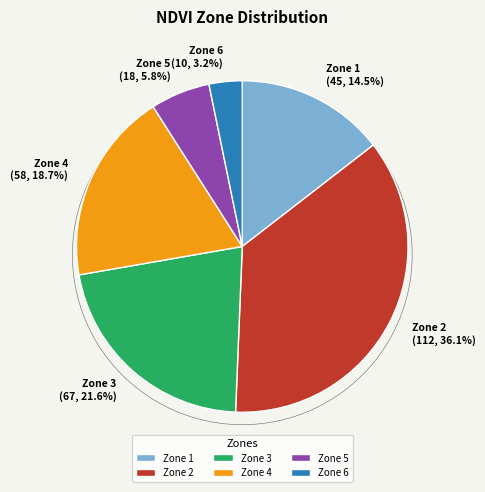

What is the smallest slice in the pie chart?

Zone 6